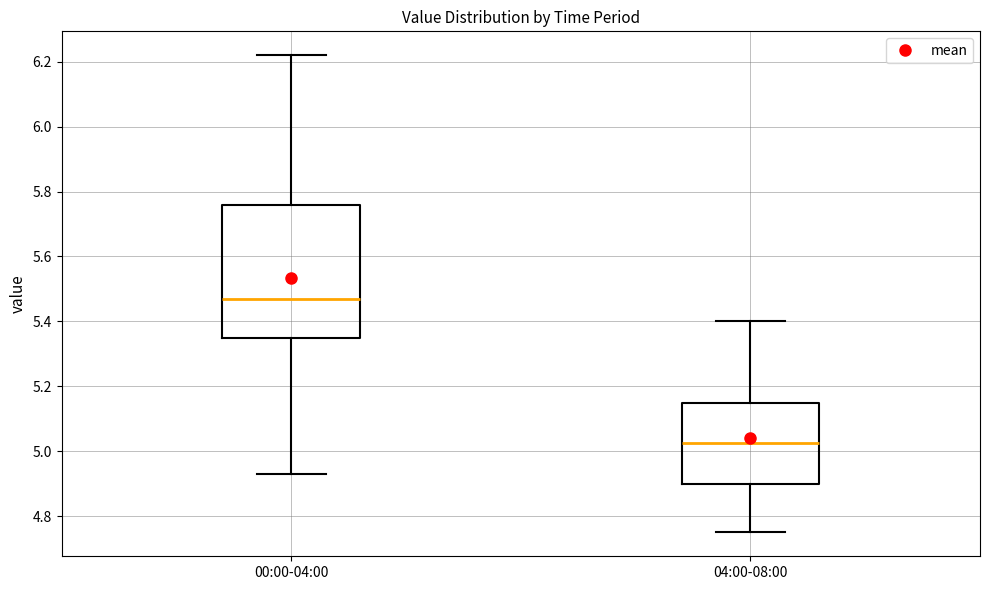

Which box's median line is the highest?

00:00-04:00